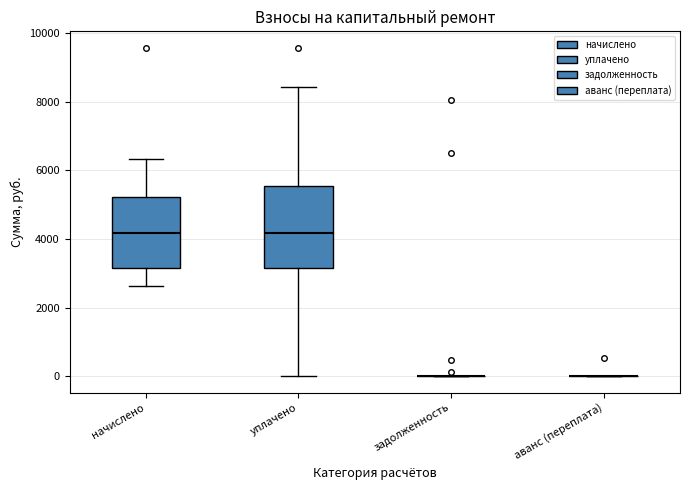

Reading left to right, read every box against the y-axis: the position of its median line, the range the box covers, and the ends of its whiskers. The values are not printed on the chart, so give them approximately, as read against the axis.

начислено: median 4200, box 3200 to 5200, whiskers 2600 to 6400
уплачено: median 4200, box 3200 to 5600, whiskers 0 to 8400
задолженность: box collapsed to a line at 0, whiskers 0 to 0
аванс (переплата): box collapsed to a line at 0, whiskers 0 to 0